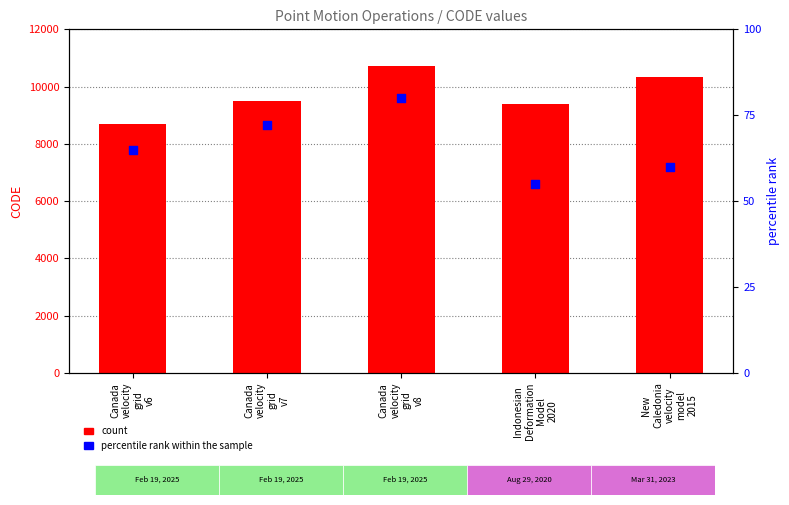

At which category is the sum across all series the highest?

Canada
velocity
grid
v8